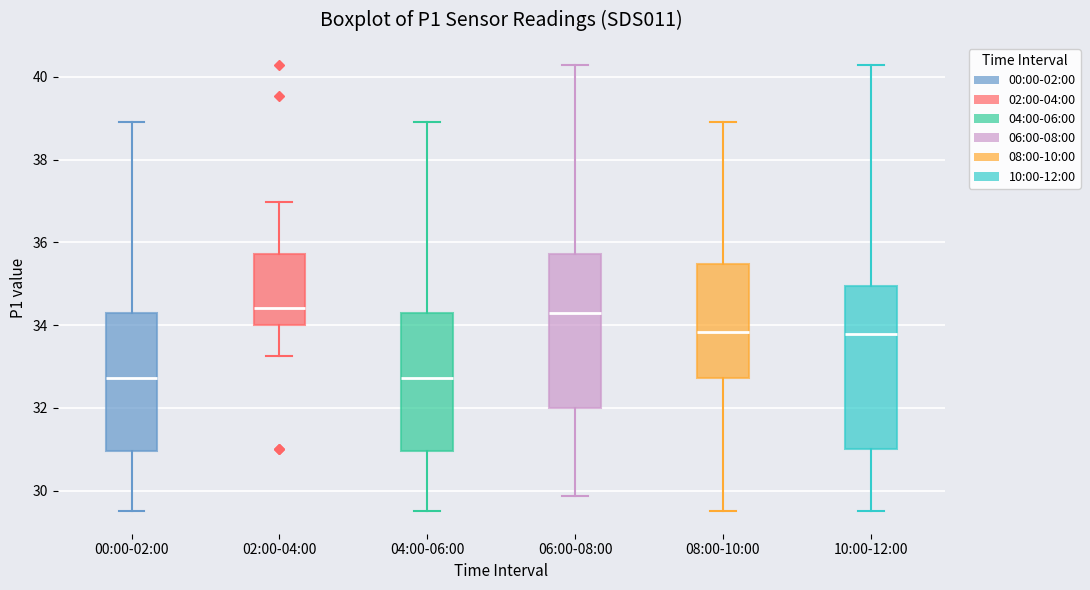

Comparing the boxes themselves (not the whiskers), which one is the tallest?

10:00-12:00